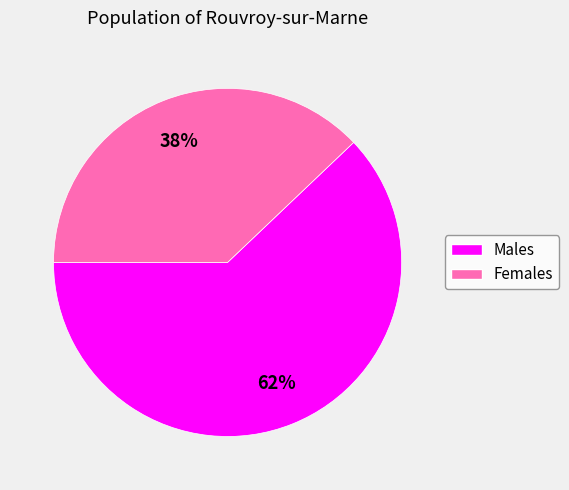

To the nearest percent, what is the average slice percentage?

50%